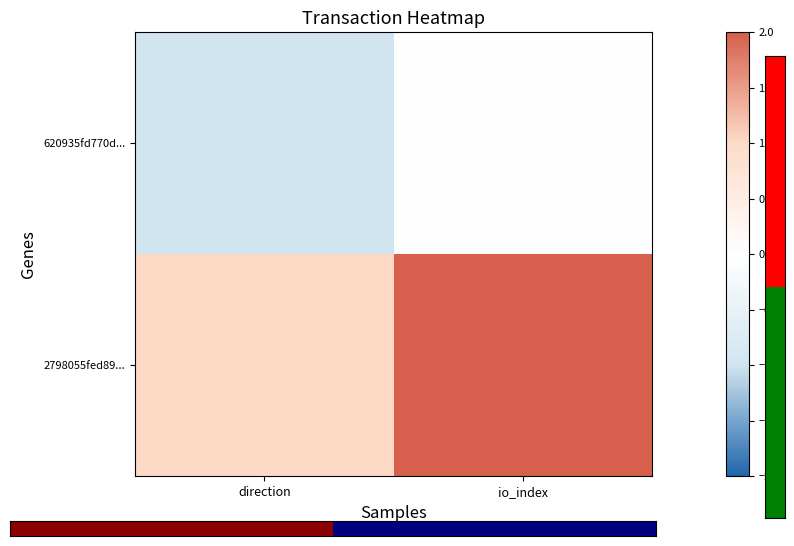

At io_index, list the series in order from largest to smallest.

2798055fed89..., 620935fd770d...